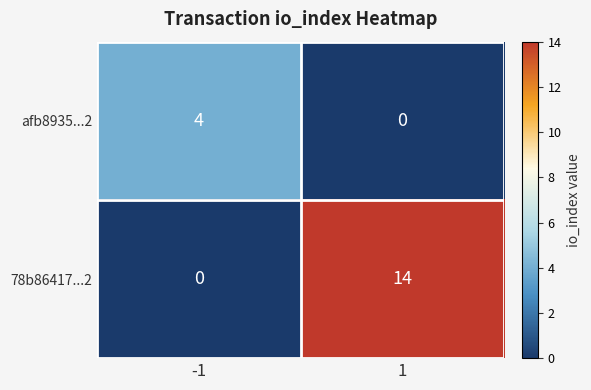

What is the total value across all series at 1?

14